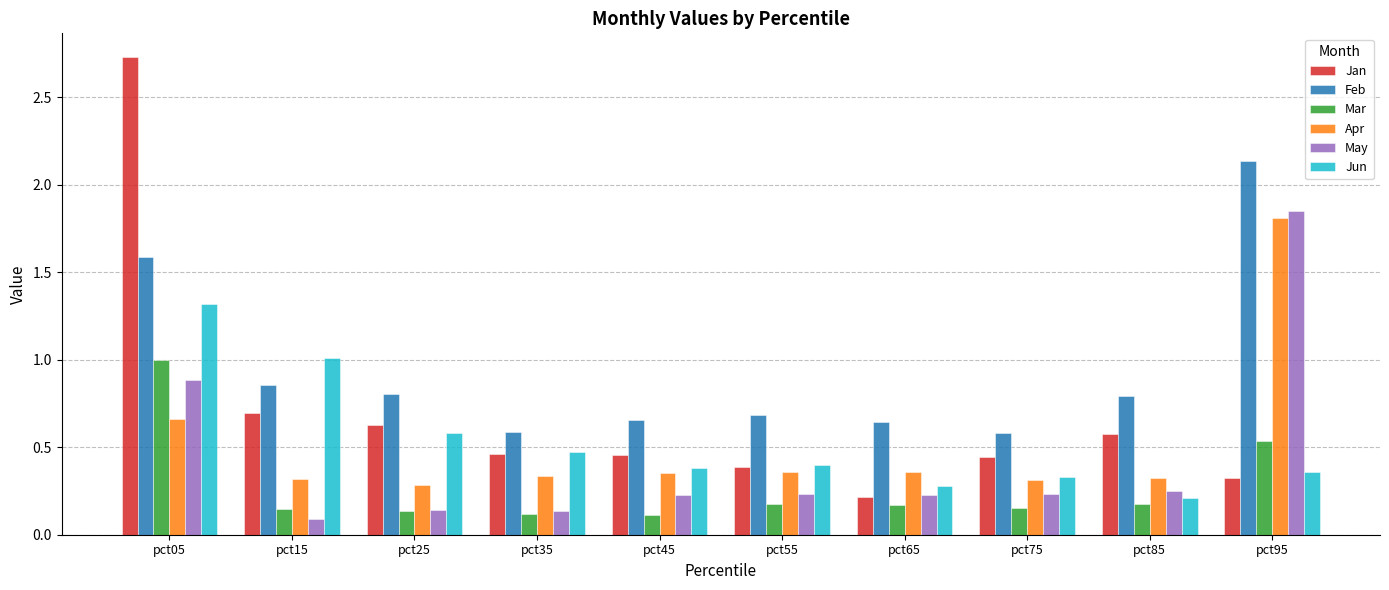

What is the total value across all series at pct25?

2.6